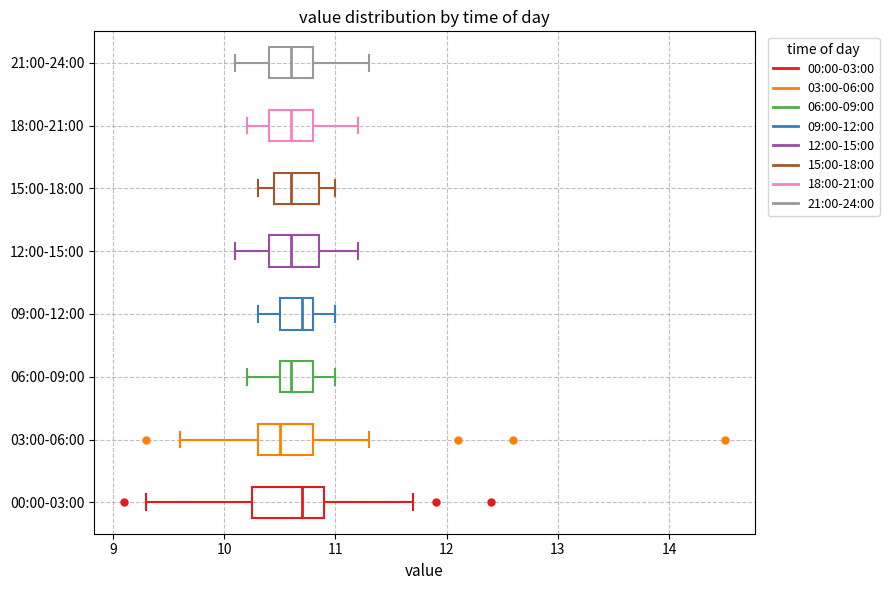

Reading bottom to top, read every box against the x-axis: the position of its median line, the range the box covers, and the ends of its whiskers. The values are not printed on the chart, so give them approximately, as read against the axis.

00:00-03:00: median 10.7, box 10.3 to 10.9, whiskers 9.3 to 11.7
03:00-06:00: median 10.5, box 10.3 to 10.8, whiskers 9.6 to 11.3
06:00-09:00: median 10.6, box 10.5 to 10.8, whiskers 10.2 to 11.0
09:00-12:00: median 10.7, box 10.5 to 10.8, whiskers 10.3 to 11.0
12:00-15:00: median 10.6, box 10.4 to 10.9, whiskers 10.1 to 11.2
15:00-18:00: median 10.6, box 10.5 to 10.9, whiskers 10.3 to 11.0
18:00-21:00: median 10.6, box 10.4 to 10.8, whiskers 10.2 to 11.2
21:00-24:00: median 10.6, box 10.4 to 10.8, whiskers 10.1 to 11.3